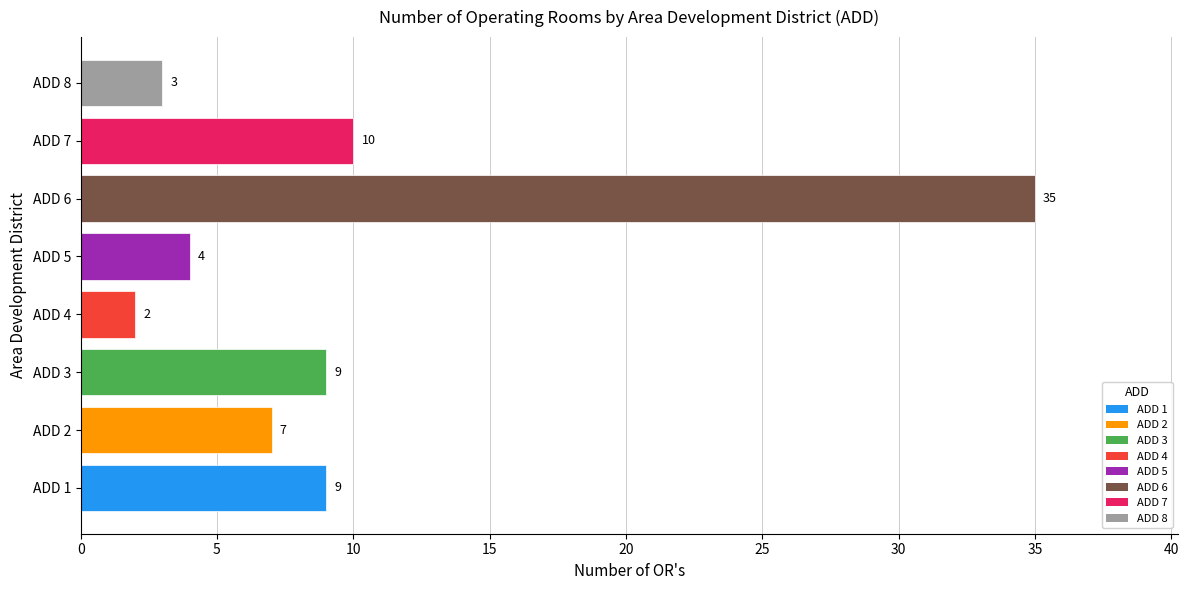

Reading bottom to top, extract all data points from this chart.

9	7	9	2	4	35	10	3